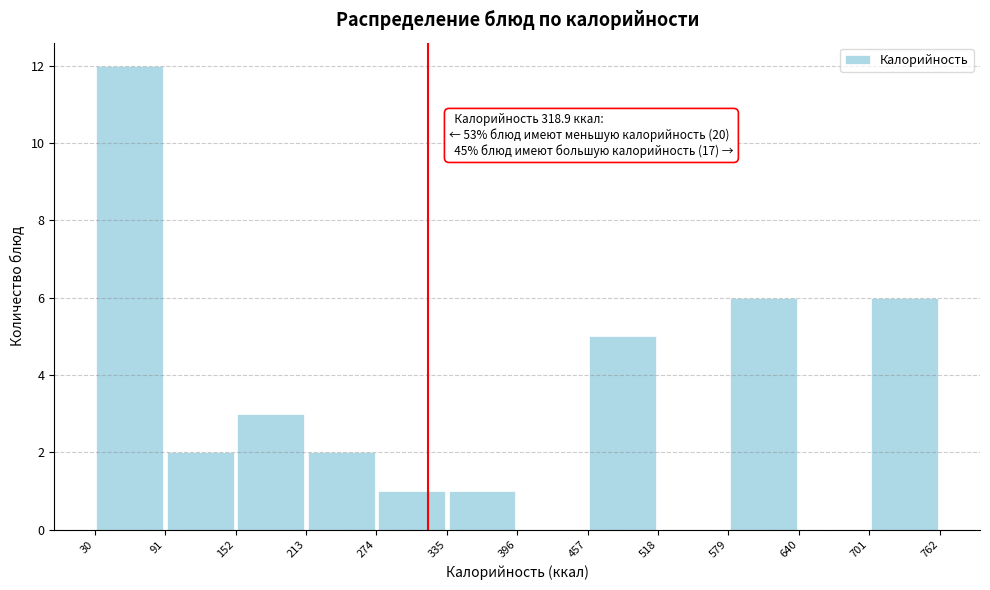

Which range on the x-axis has the tallest bar?

30 to 91